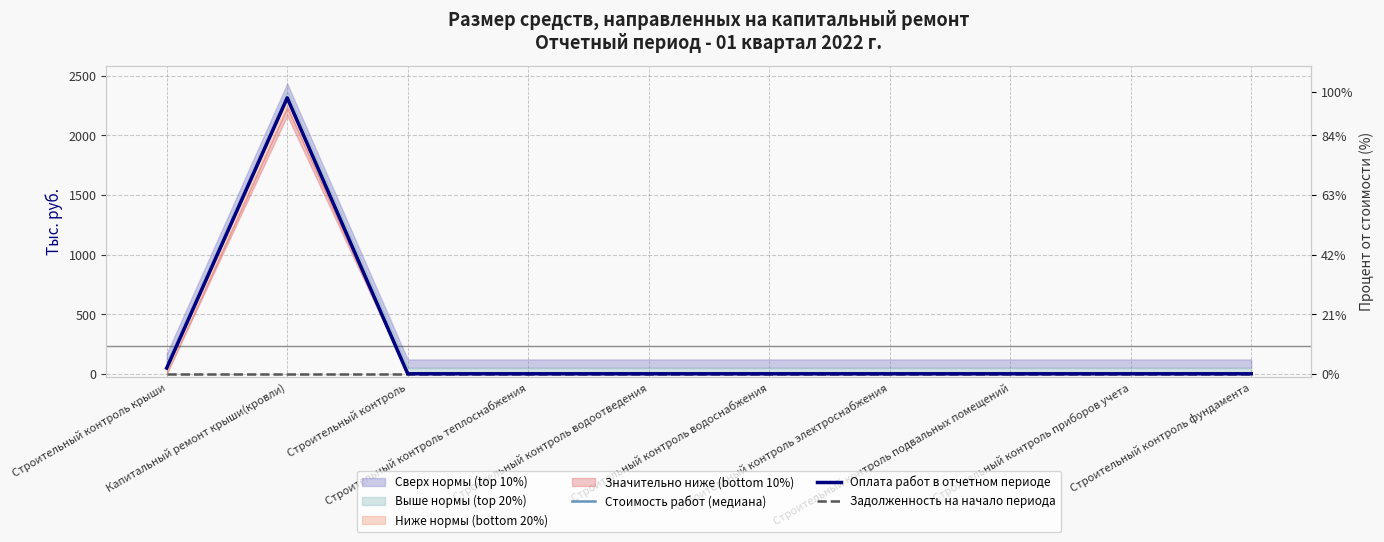

True or false: Задолженность на начало периода and Оплата работ в отчетном периоде intersect in this chart.

False